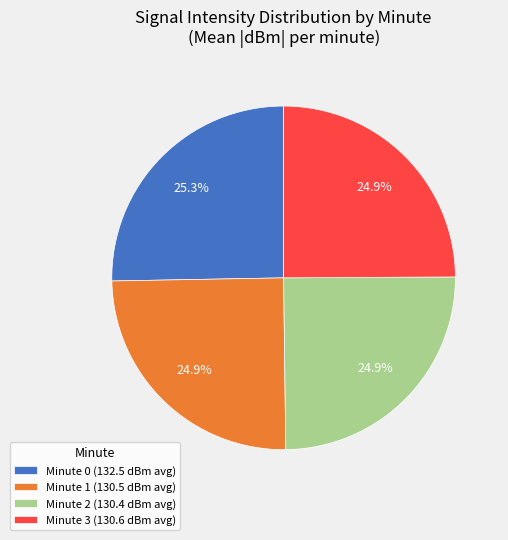

Approximately how many times larger is the value at Minute 2 (130.4 dBm avg) compared to Minute 0 (132.5 dBm avg)?

1.0